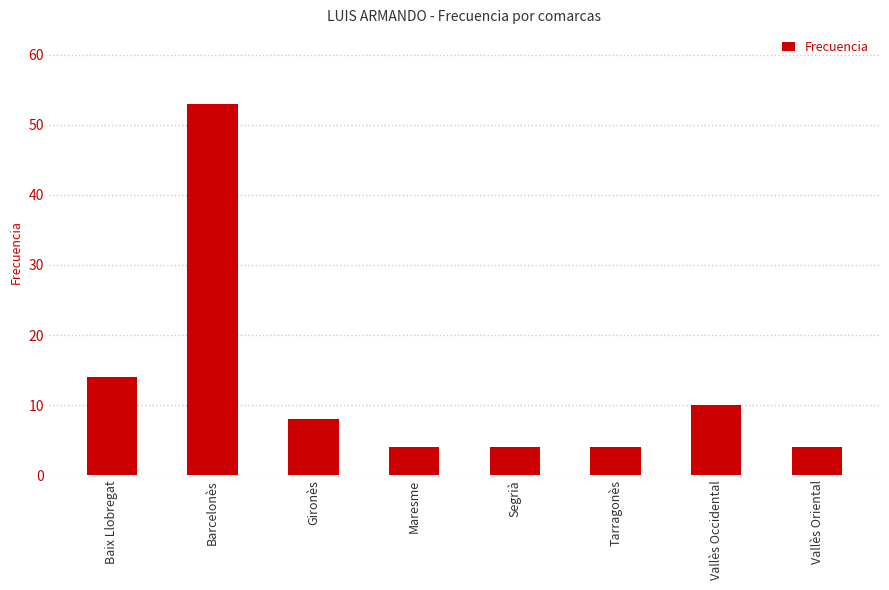

What is the difference between the maximum and minimum values?

49